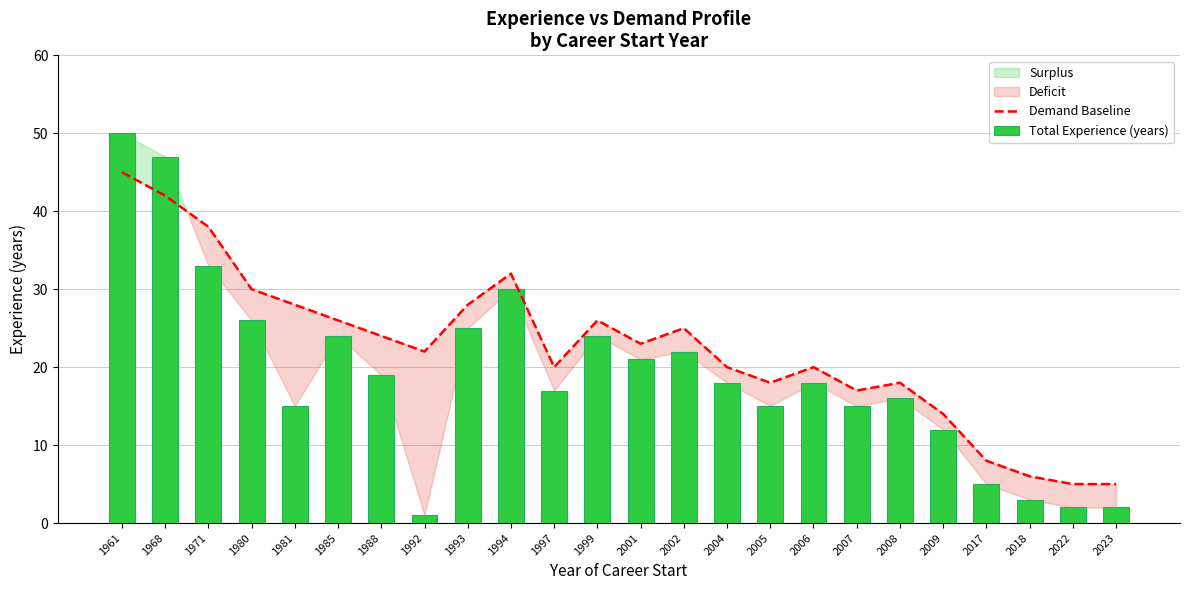

The value of Total Experience (years) at 2008 is 16. True or false?

True